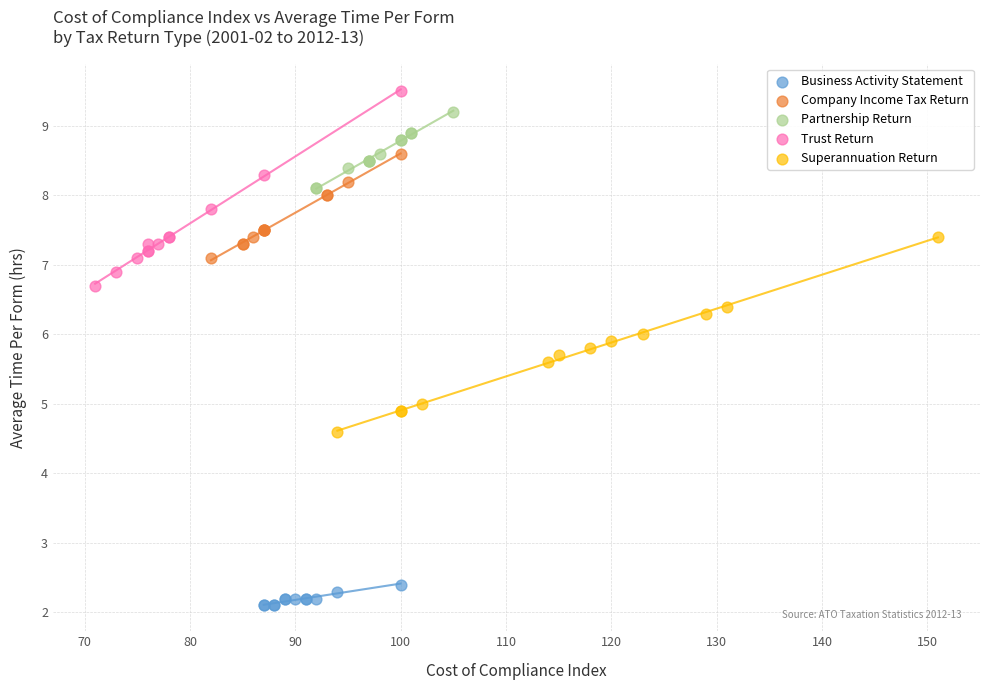

Which series reaches the minimum Y coordinate?

Business Activity Statement